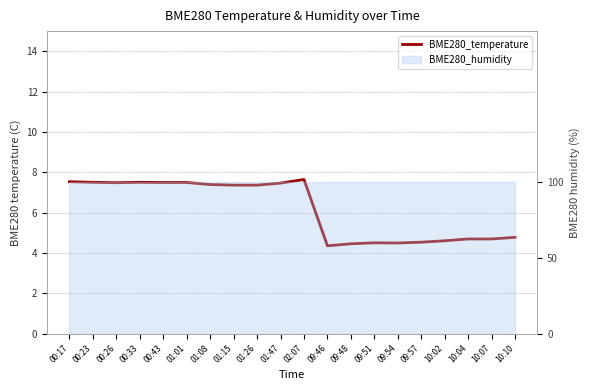

Is it true that the value at 00:43 is 3.8?

False